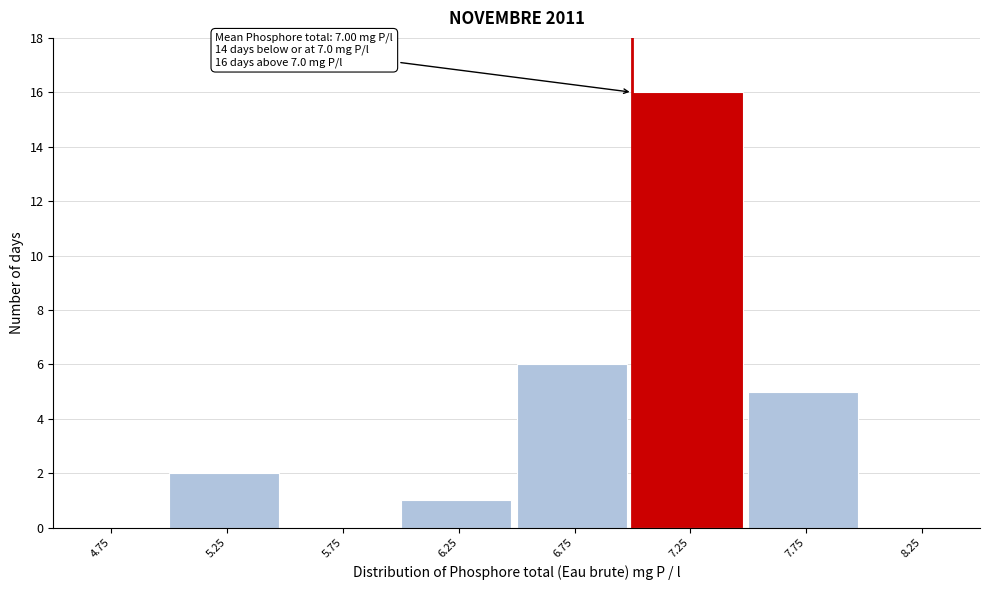

Over which range of the x-axis is the bar tallest?

7.0 to 7.5